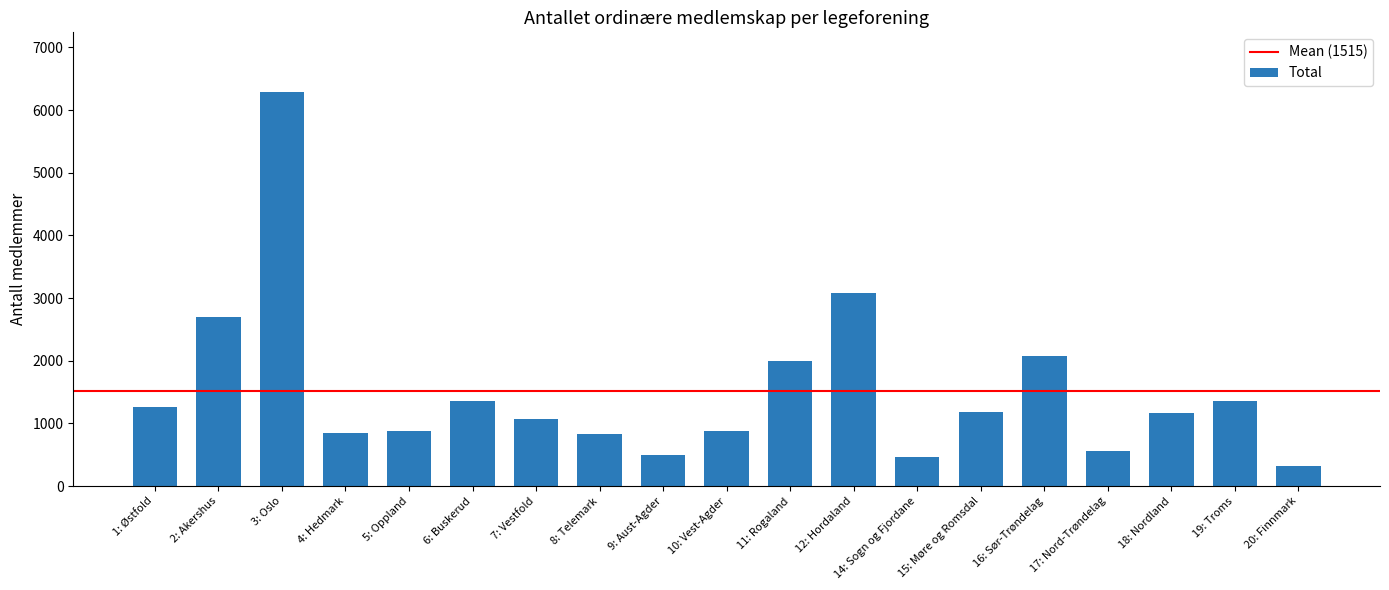

What is the label of the 5th bar from the right?

16: Sør-Trøndelag